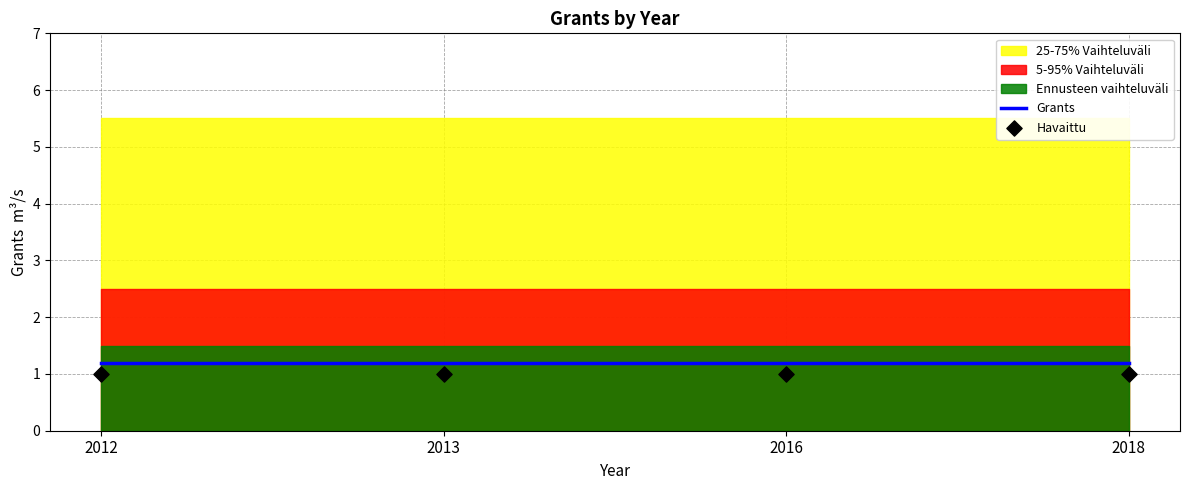

What are all the series names shown in the legend?

Grants, Havaittu